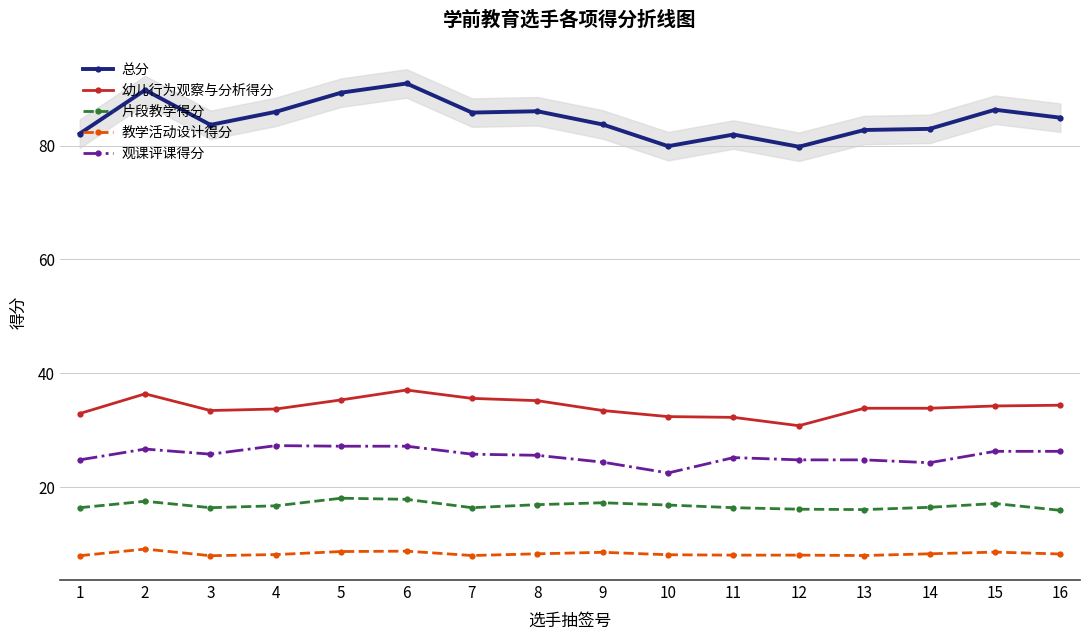

What is the total value across all series at 1?

164.2